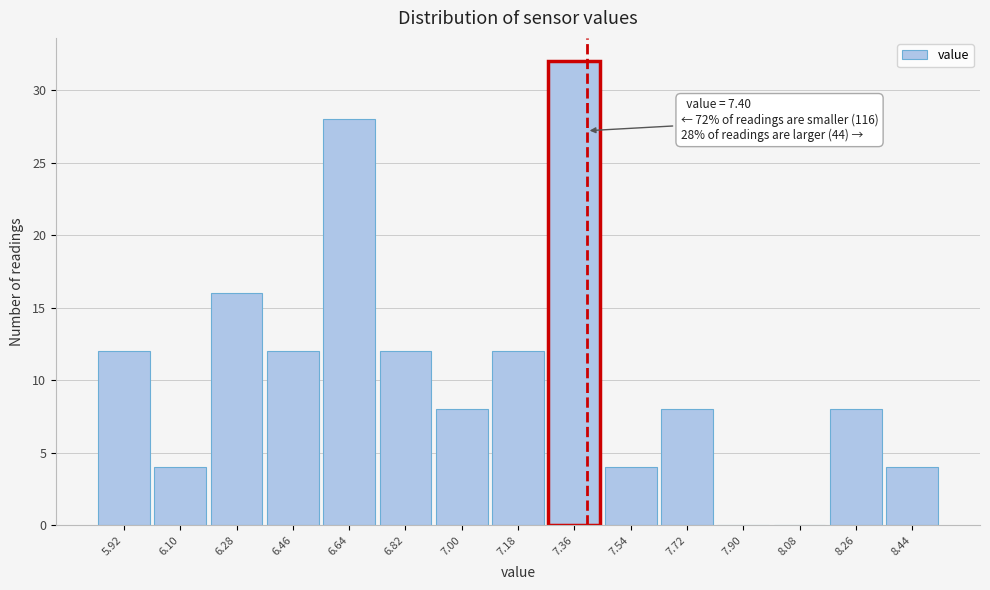

Which range on the x-axis has the tallest bar?

7.27 to 7.45